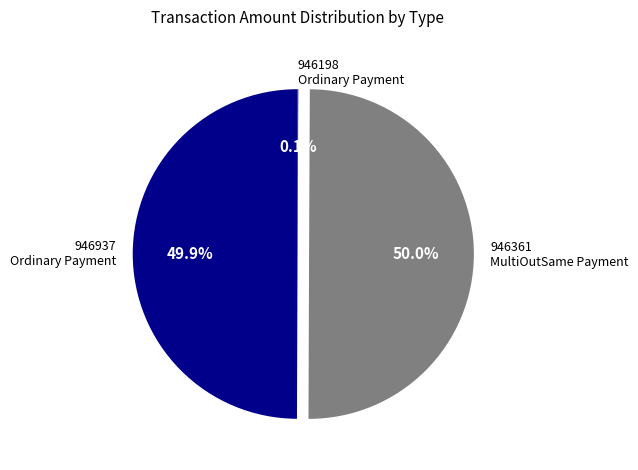

What percentage do 946937 Ordinary Payment and 946361 MultiOutSame Payment together represent?

99.9%